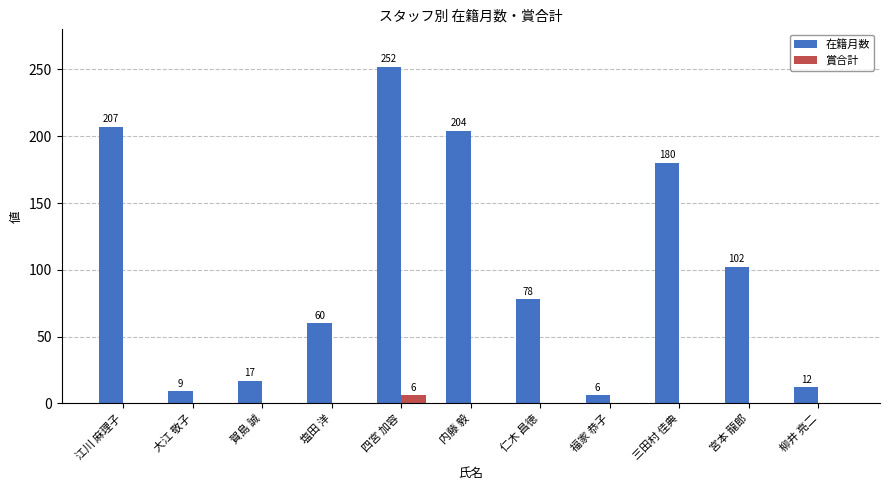

At which label does 在籍月数 first exceed 78?

江川 麻理子